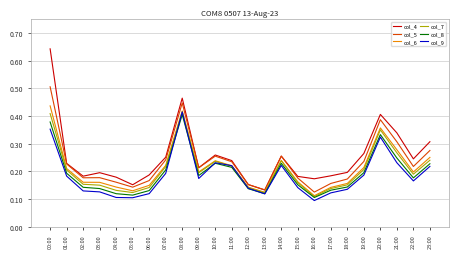

Does the chart display data point markers on the line(s)?

No